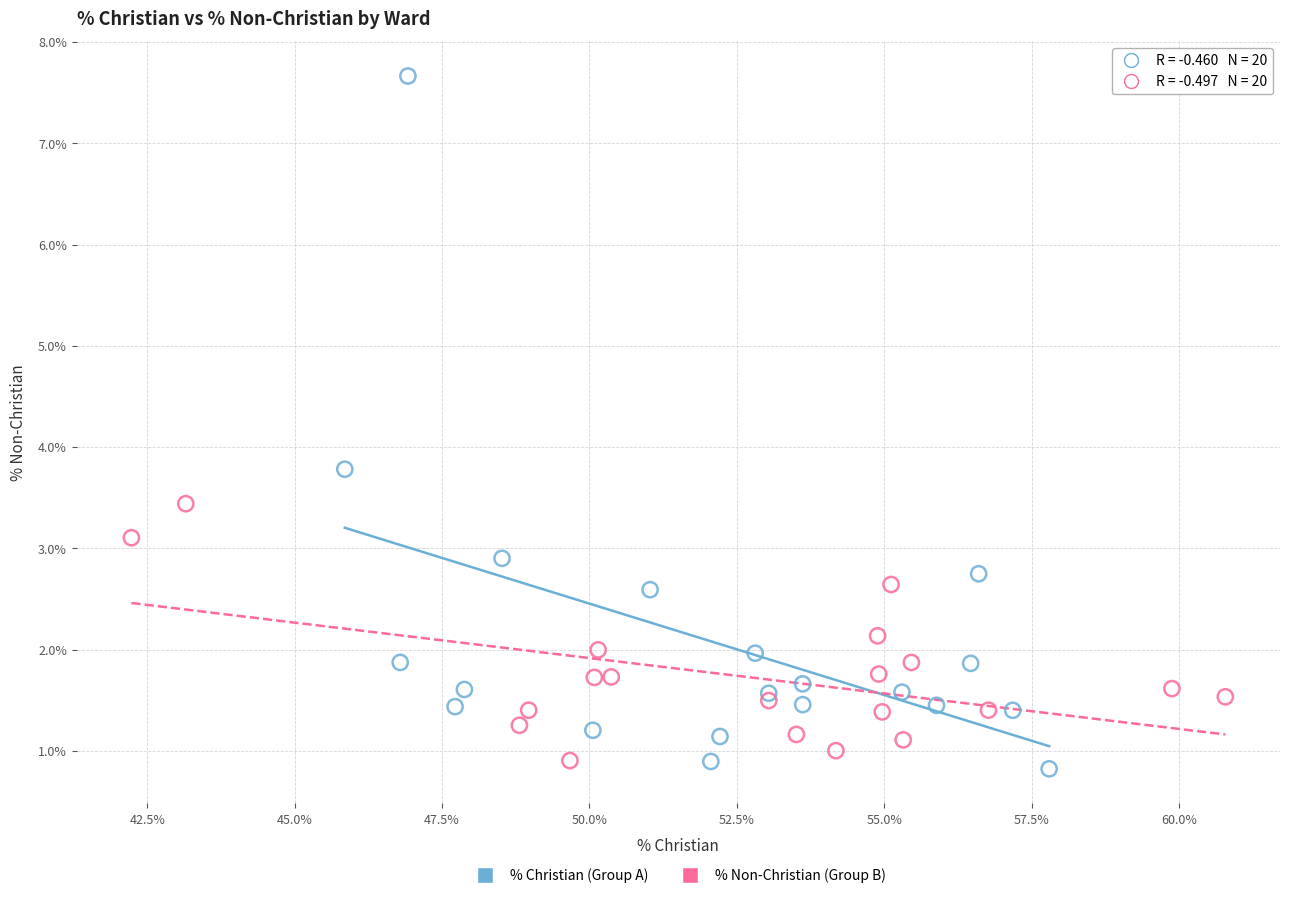

What are all the series names shown in the legend?

% Christian (Group A), % Non-Christian (Group B)